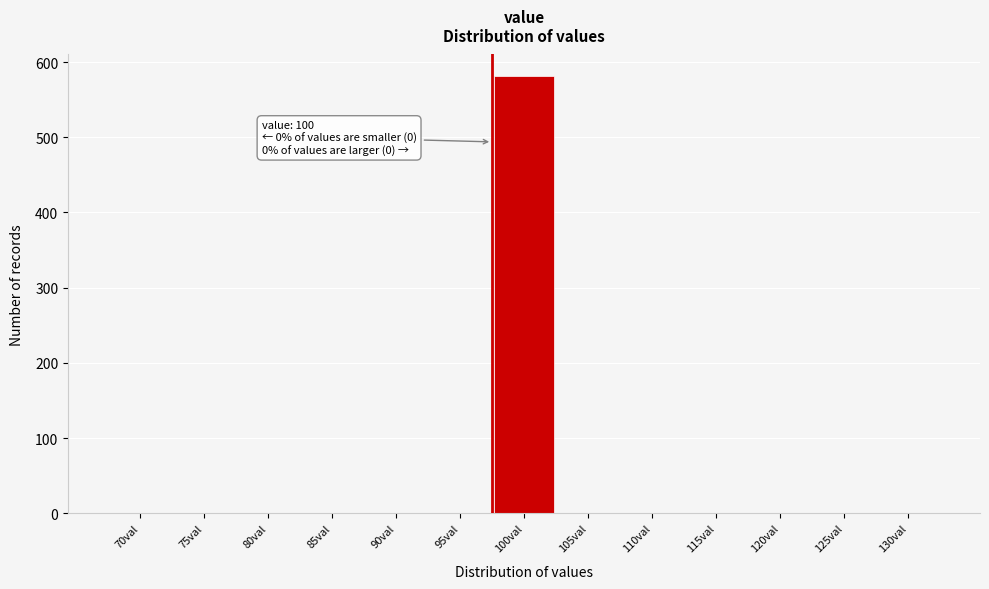

Reading left to right, list all the values displayed in this chart.

70val=0	75val=0	80val=0	85val=0	90val=0	95val=0	100val=581	105val=0	110val=0	115val=0	120val=0	125val=0	130val=0